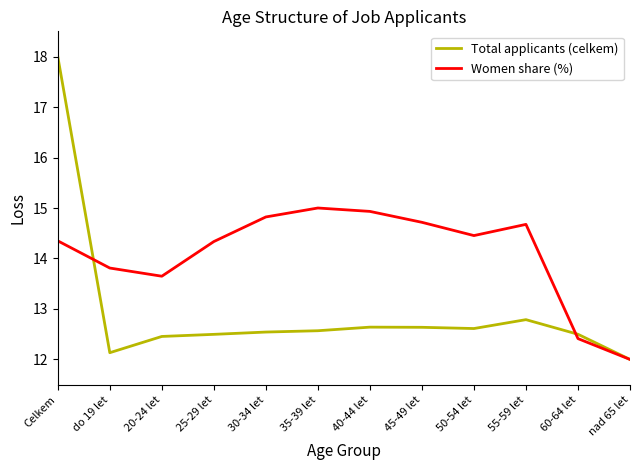

The value of Total applicants (celkem) at 25-29 let is 12.5. True or false?

True